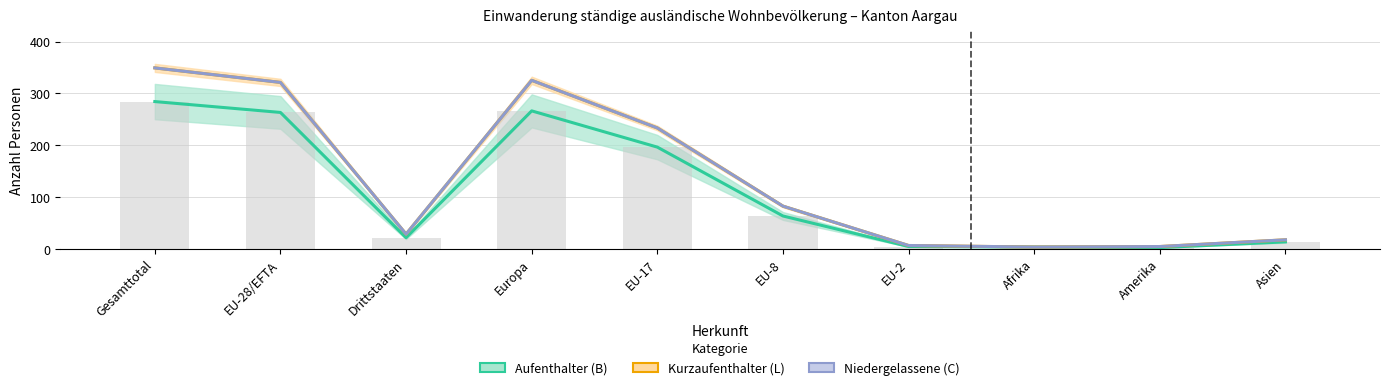

How many series are shown in this chart?

3